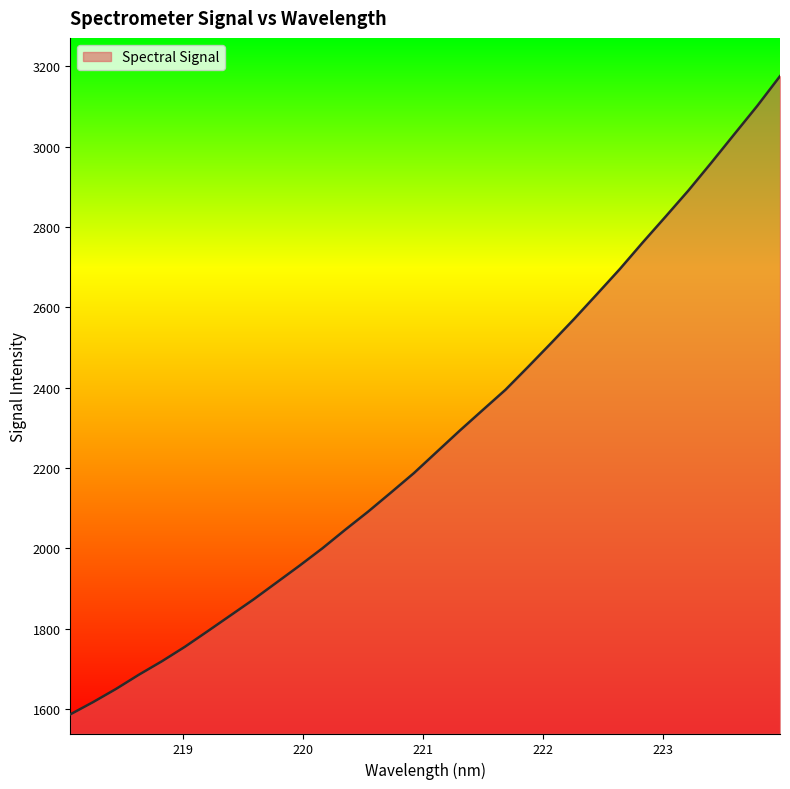

What is the maximum value shown in the chart?

3175.1